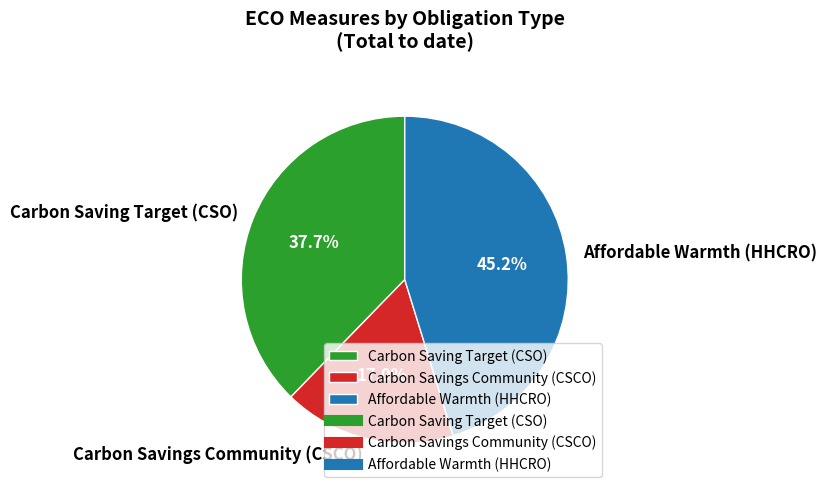

What is the largest slice in the pie chart?

Affordable Warmth (HHCRO)